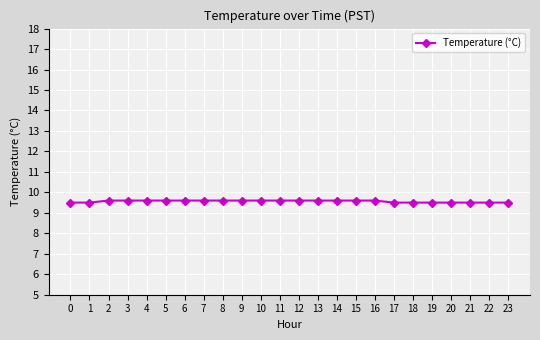

What is the value of the 21st point from the left?

9.5